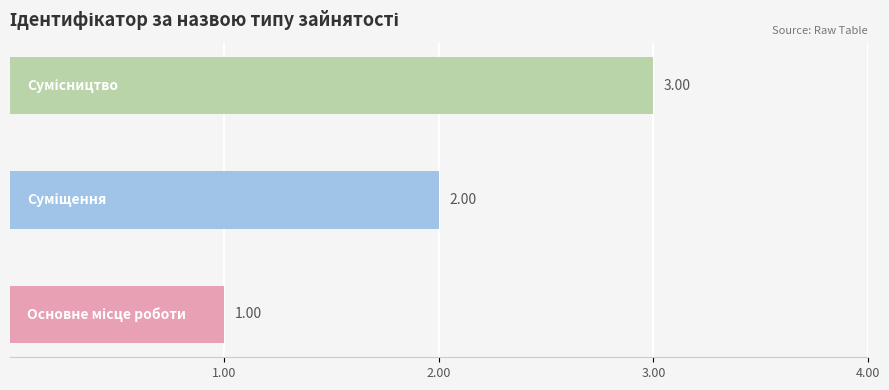

What is the sum of all values?

6